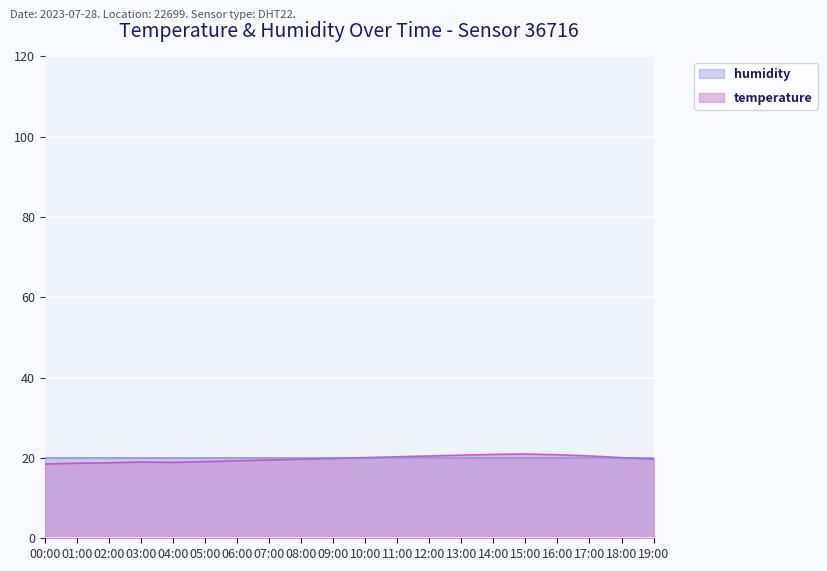

Reading left to right, list all the values displayed in this chart.

18.5	18.7	18.8	19.0	18.9	19.1	19.3	19.5	19.7	19.9	20.1	20.3	20.5	20.7	20.9	21.0	20.8	20.5	20.1	19.7